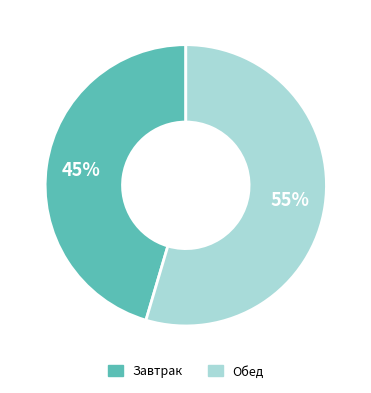

Do Завтрак and Обед together represent more than half of the pie?

Yes